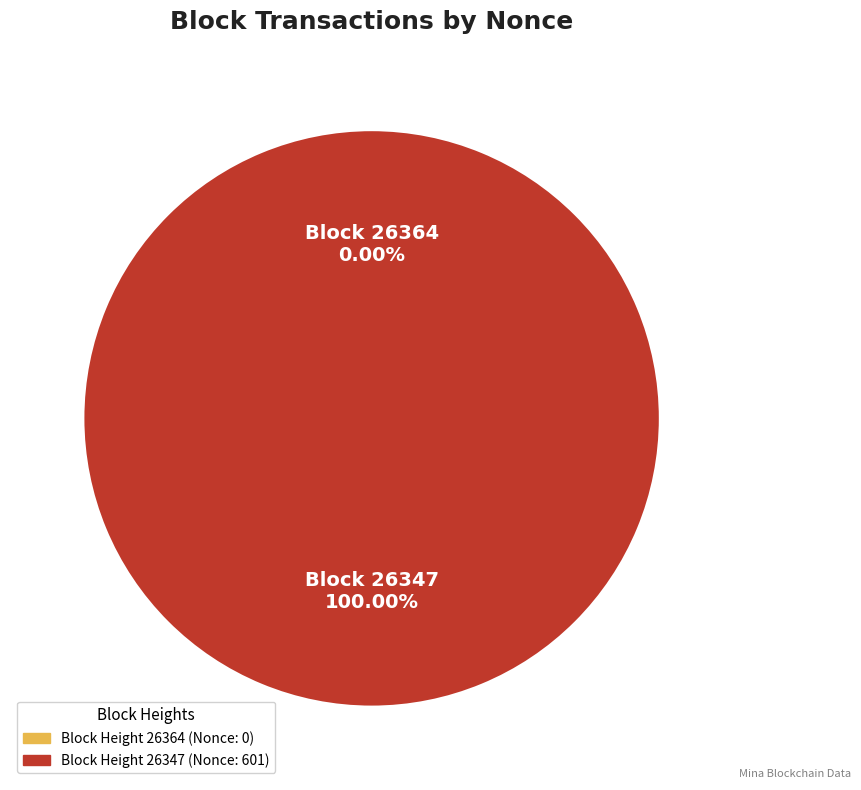

Is it true that 26347 is 100% of the pie?

True